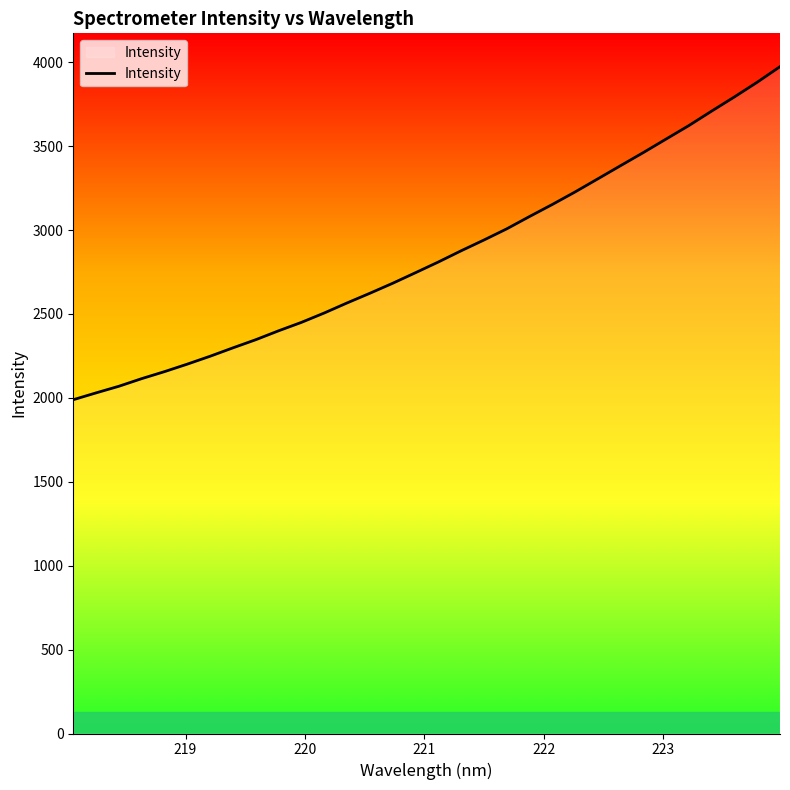

What is the smallest value displayed?

1989.0